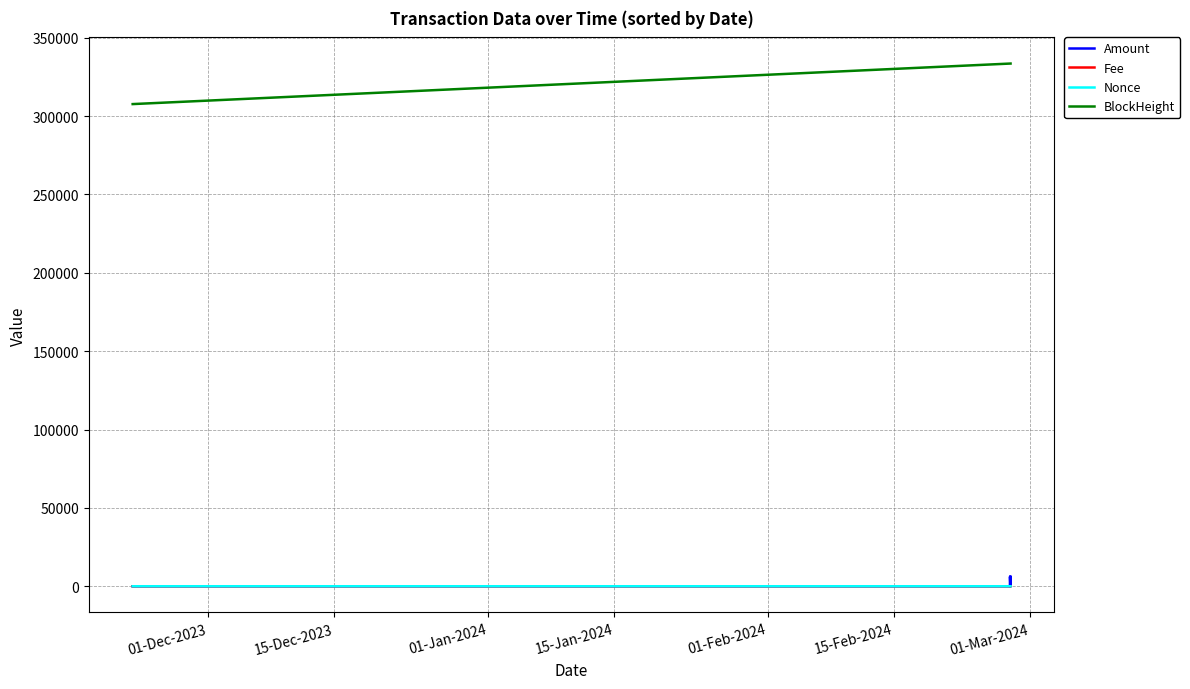

Which series has the largest total across all categories?

BlockHeight